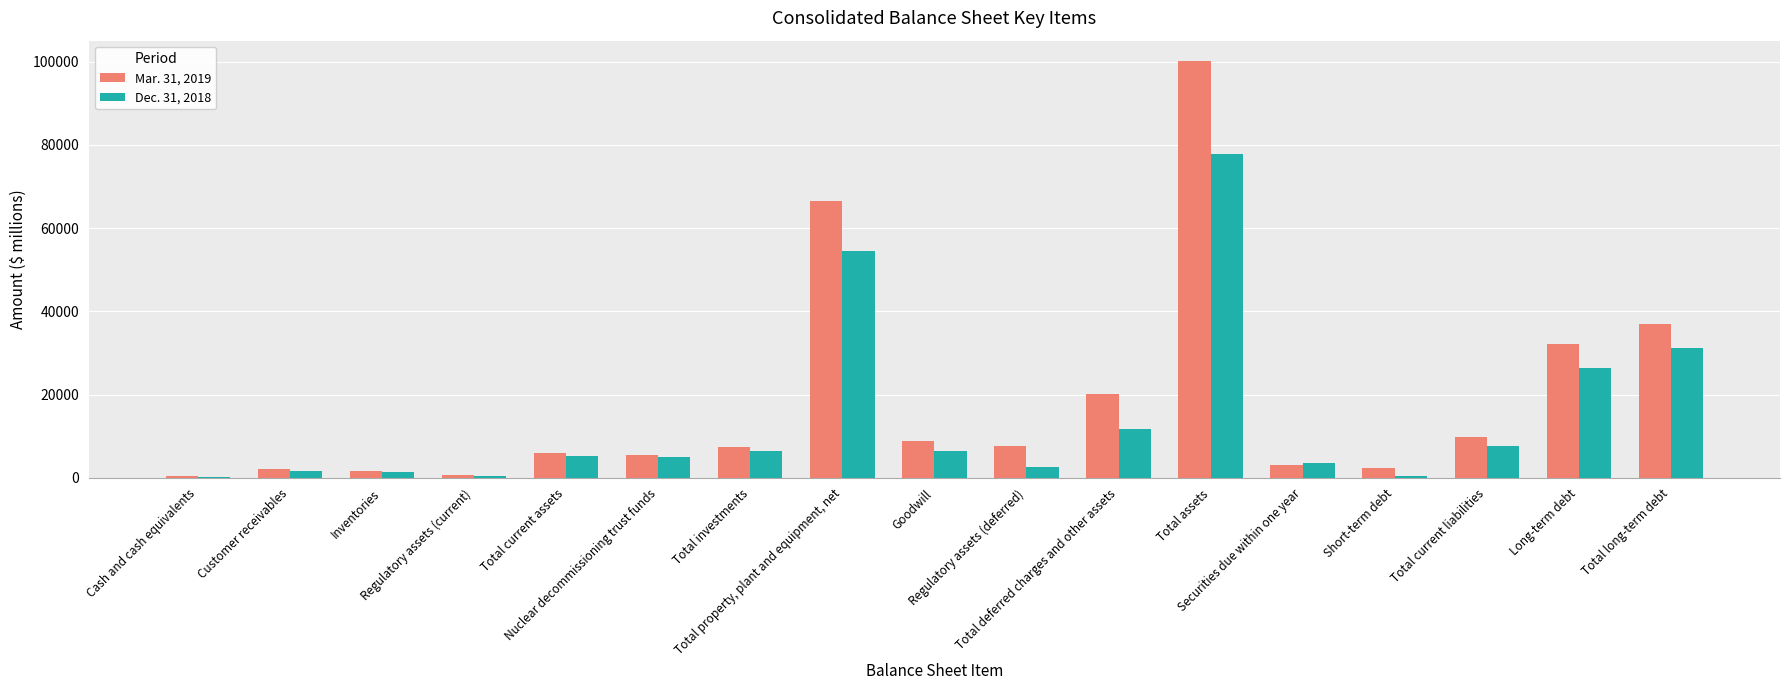

Are the bars grouped side by side (vs. stacked)?

Yes